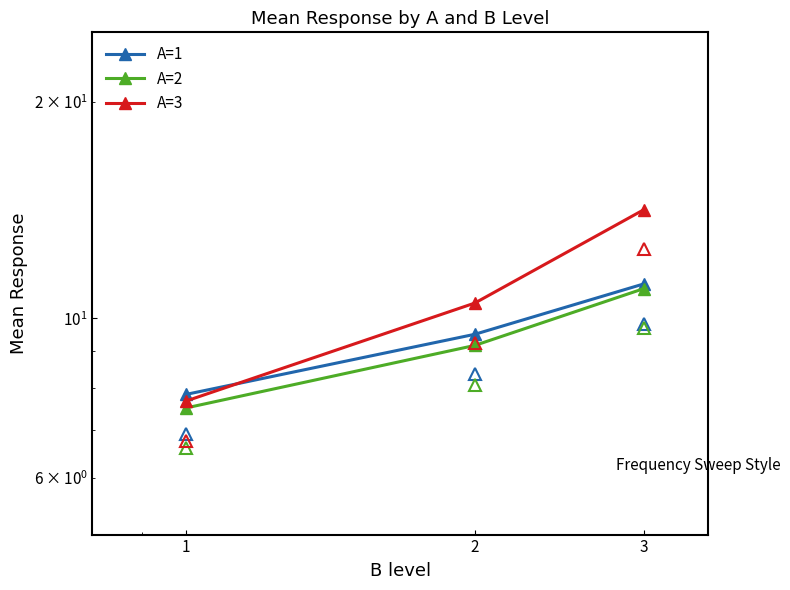

Read the A=3 value at 2.

10.5